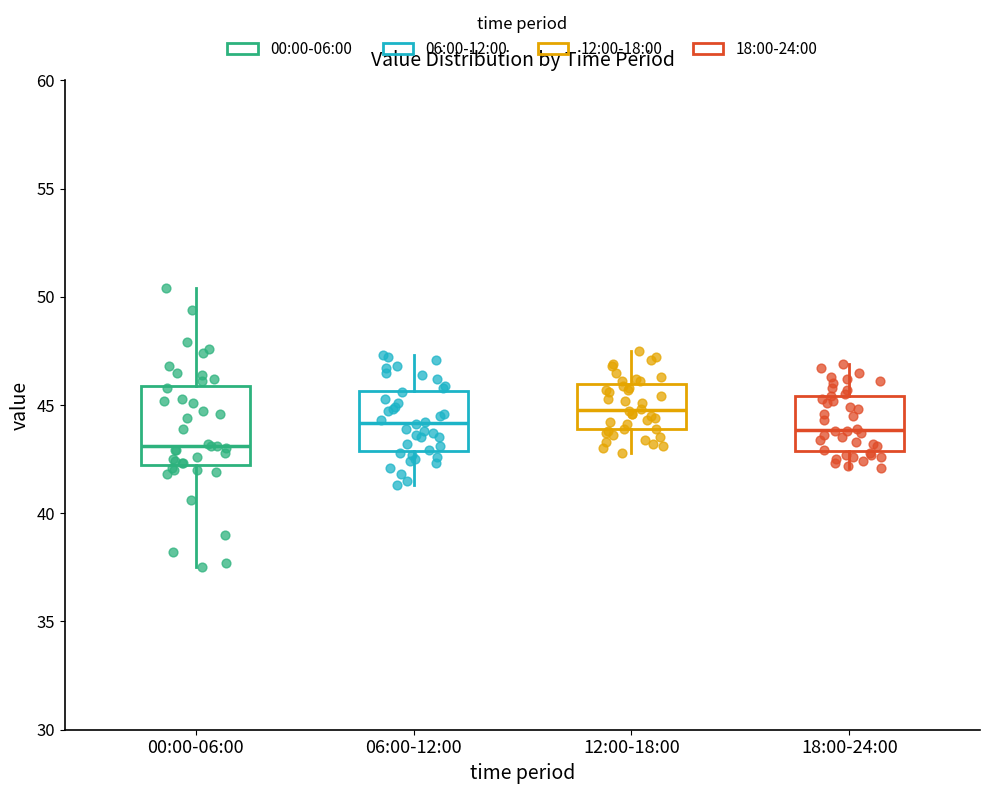

Reading left to right, transcribe this box plot: for each box, give where its median line is, the range the box spans, and where its two whiskers end, as read against the y-axis. The values are not printed on the chart, so give them approximately, as read against the axis.

00:00-06:00: median 43.0, box 42.5 to 46.0, whiskers 37.5 to 50.5
06:00-12:00: median 44.0, box 43.0 to 45.5, whiskers 41.5 to 47.5
12:00-18:00: median 45.0, box 44.0 to 46.0, whiskers 43.0 to 47.5
18:00-24:00: median 44.0, box 43.0 to 45.5, whiskers 42.0 to 47.0